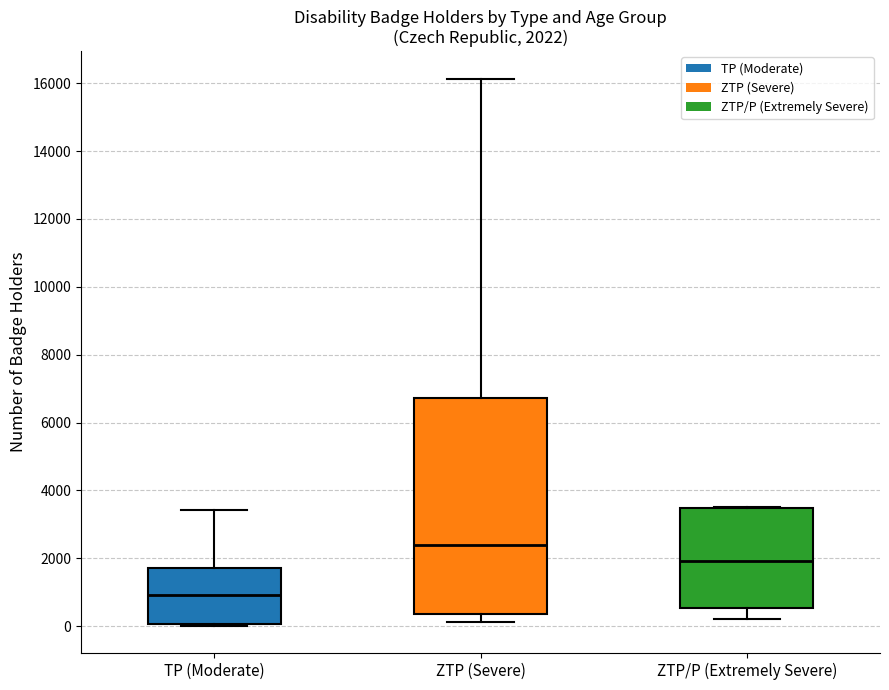

Which box's median line is the lowest?

TP (Moderate)